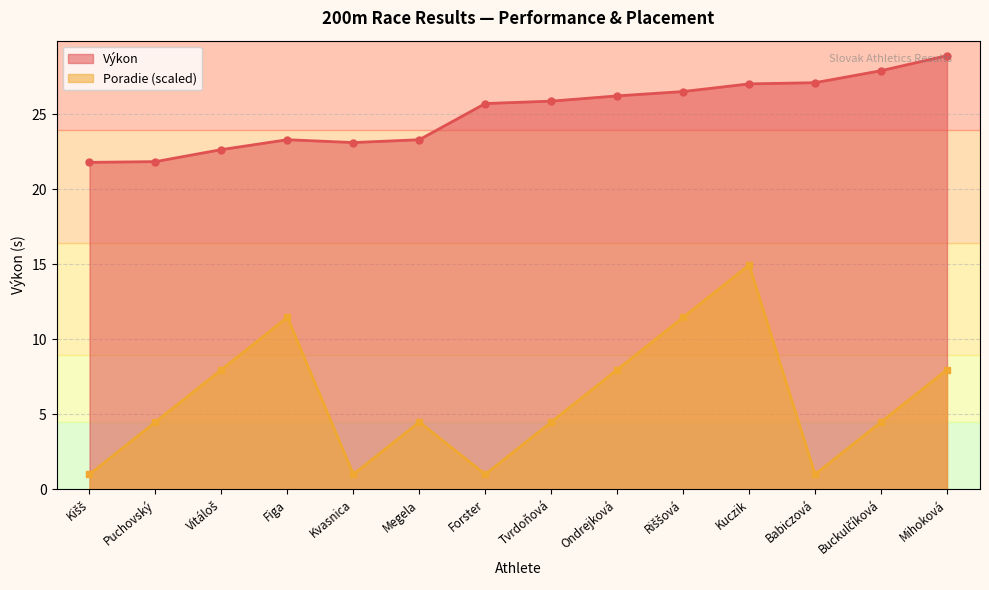

What is the value of the Výkon point at the 8th from the left?

25.9